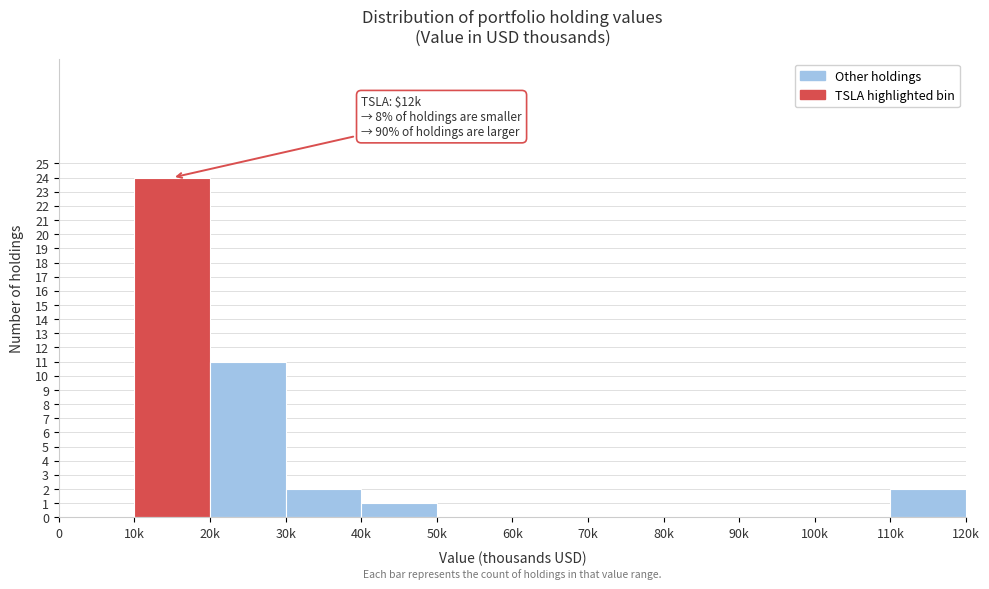

Reading left to right, what are all the values shown in this chart?

0=0	10k=24	20k=11	30k=2	40k=1	50k=0	60k=0	70k=0	80k=0	90k=0	100k=0	110k=2